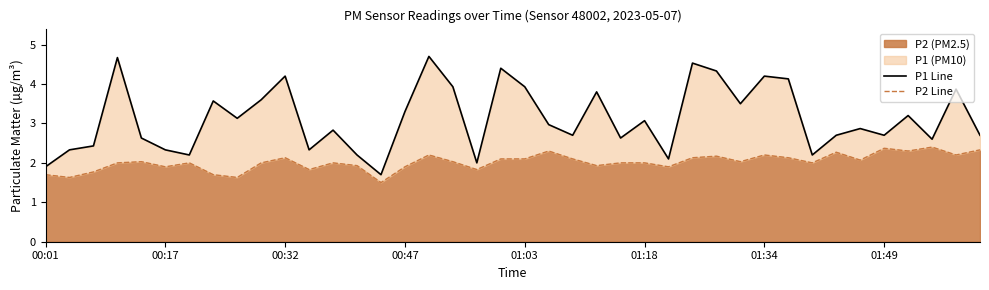

How many data points in P1 Line are less than 2?

2